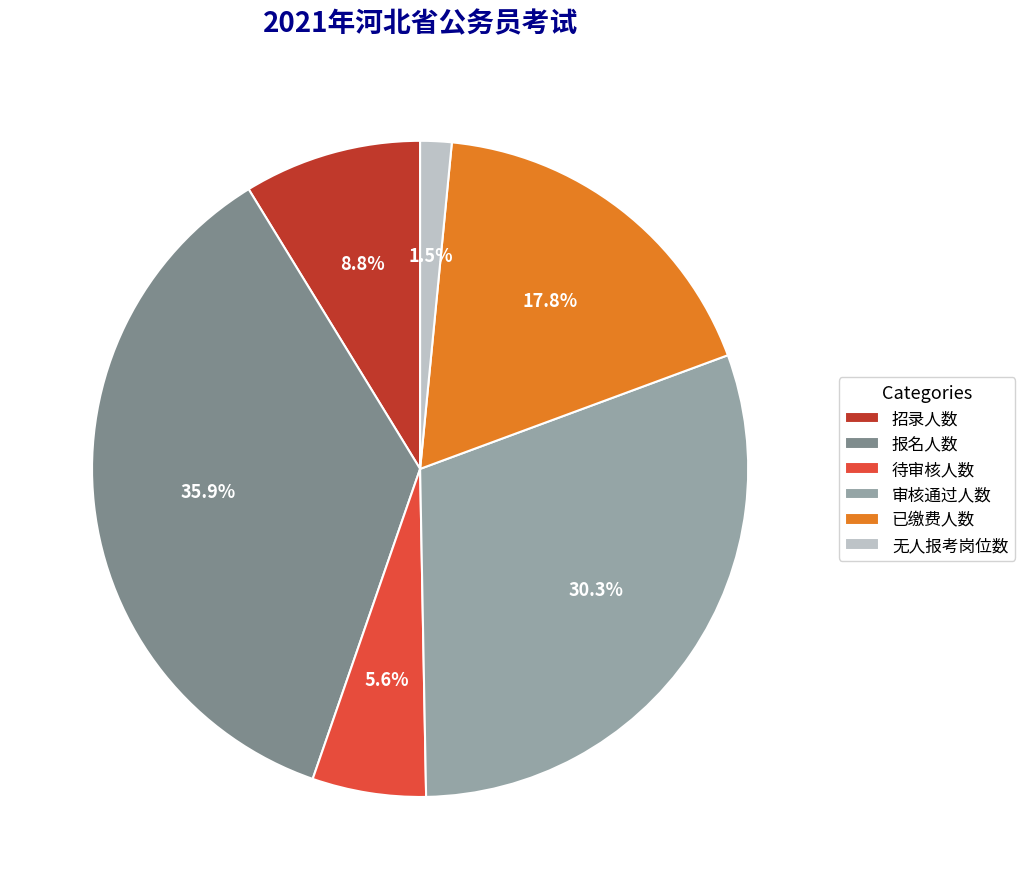

Which category has the smallest portion of the pie?

无人报考岗位数